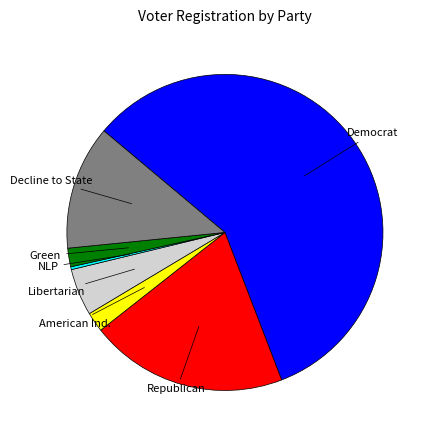

Which has a higher value, Democrat or Green?

Democrat